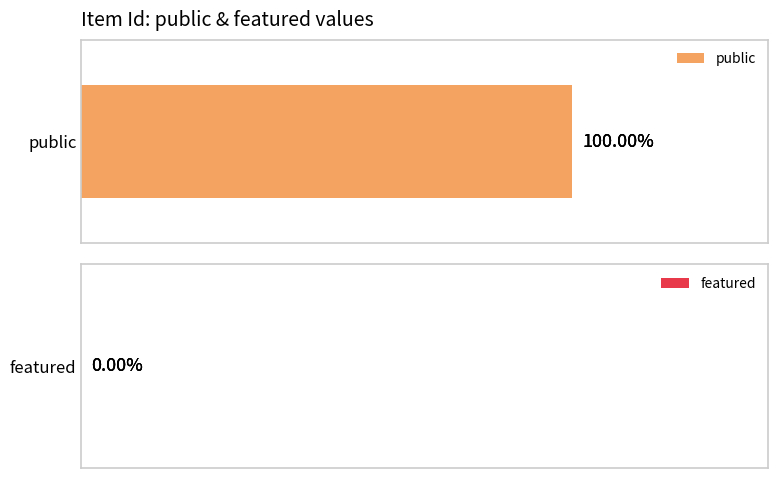

Rank the series by their average value, from highest to lowest.

public, featured